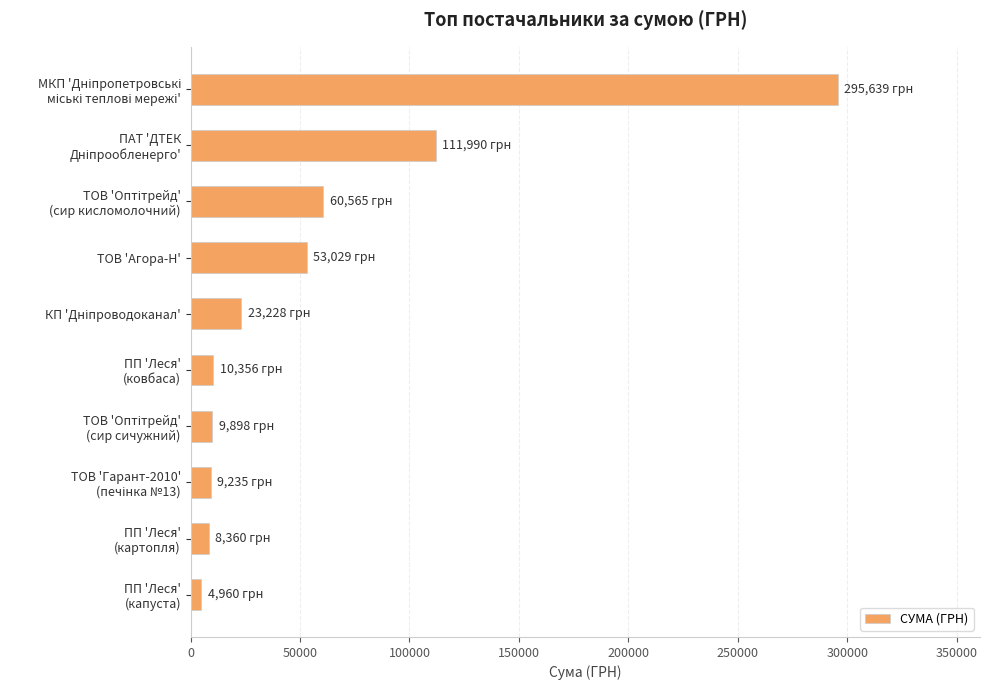

At which category does the chart reach its minimum across all series?

ПП 'Леся'
(капуста)